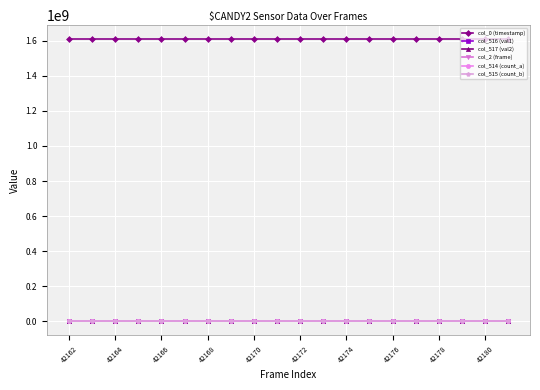

What are all the series names shown in the legend?

col_0 (timestamp), col_516 (val1), col_517 (val2), col_2 (frame), col_514 (count_a), col_515 (count_b)